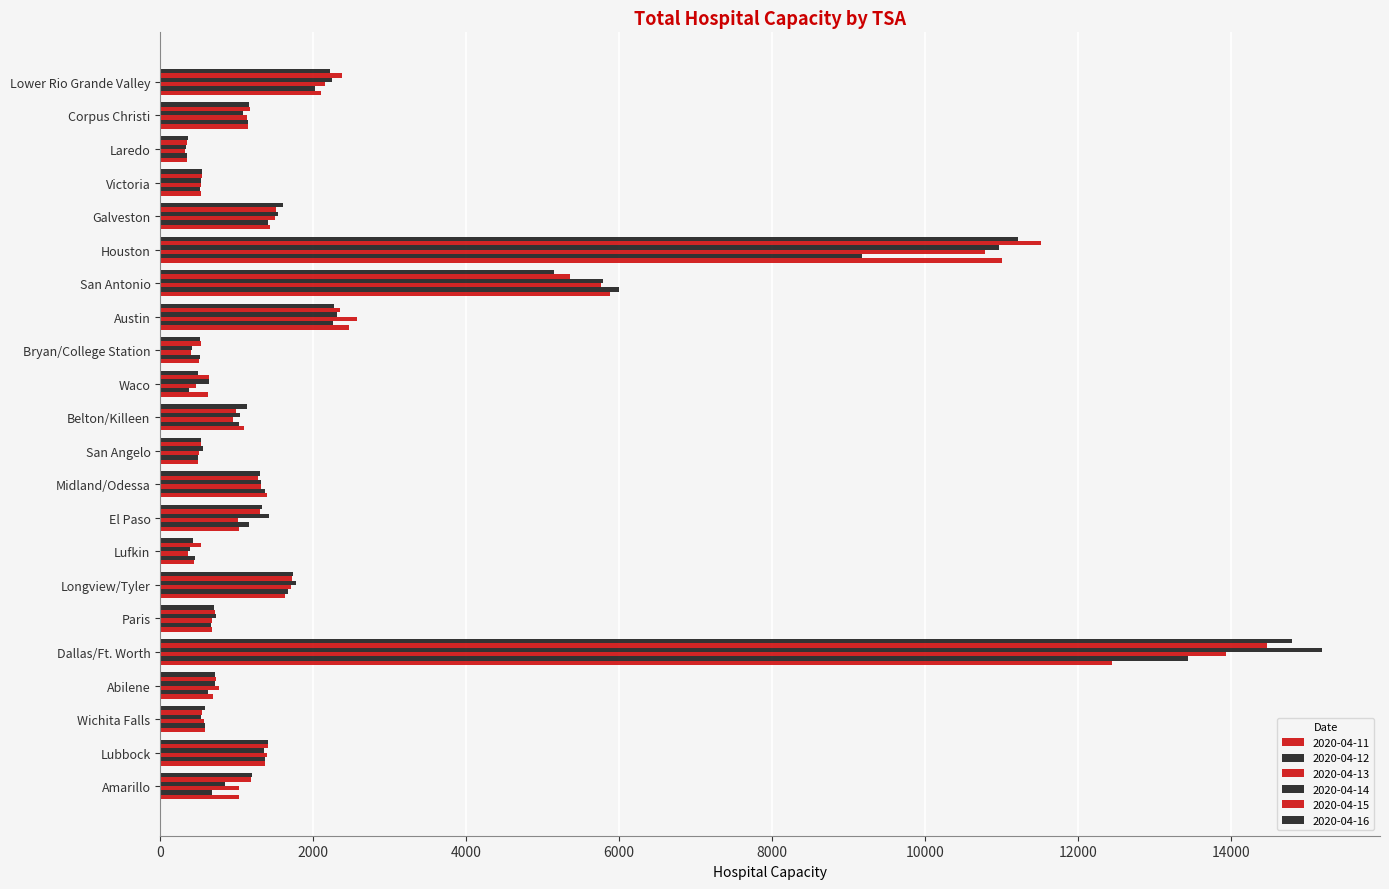

How many data points in 2020-04-11 are less than 1097?

11